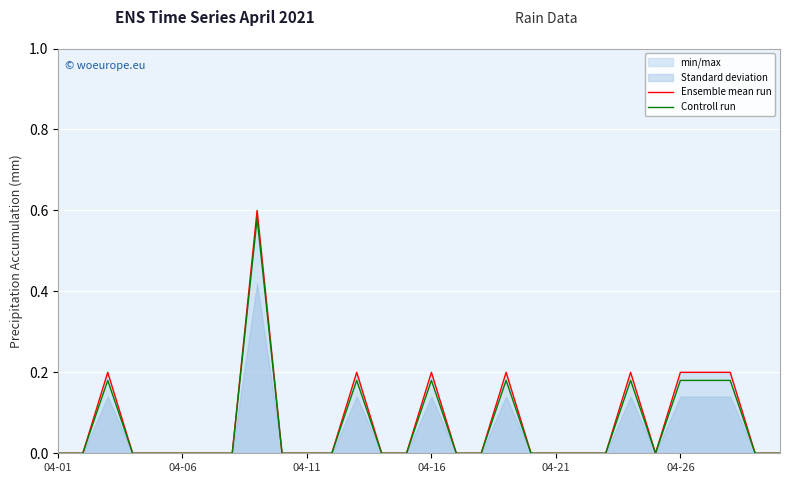

At which category is the sum across all series the highest?

8